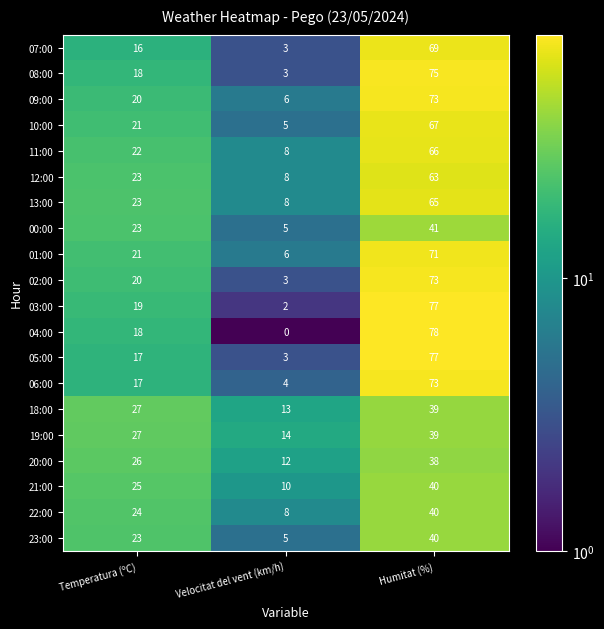

The 11:00 series shows 115 at Humitat (%). True or false?

False